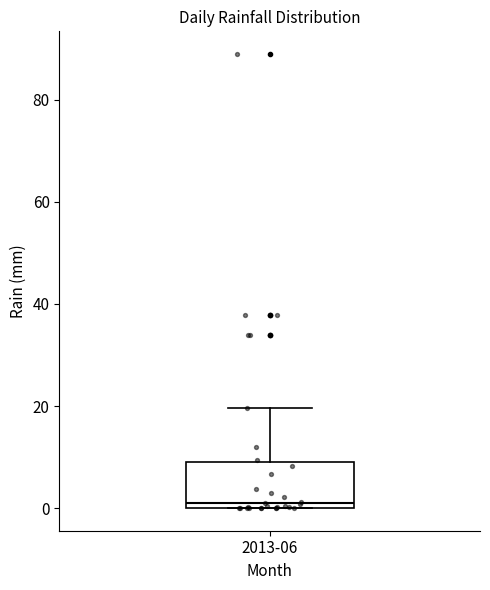

Transcribe this box plot: give where the median line is, the range the box spans, and where the two whiskers end, as read against the y-axis. The values are not printed on the chart, so give them approximately, as read against the axis.

median 0 (just above the box's lower edge), box 0 to 10, whiskers 0 to 20